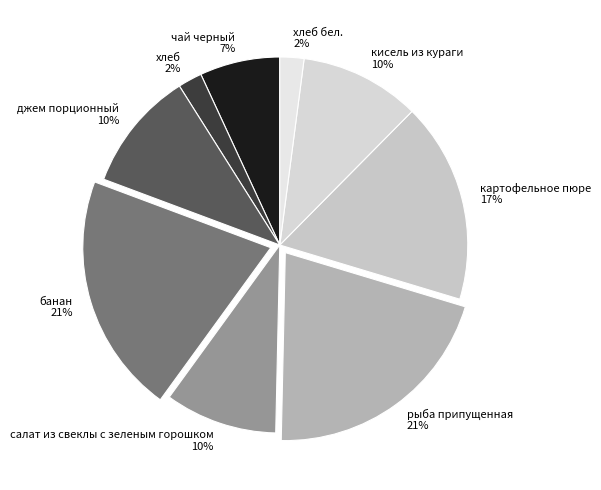

Is there any slice that represents more than half of the pie?

No